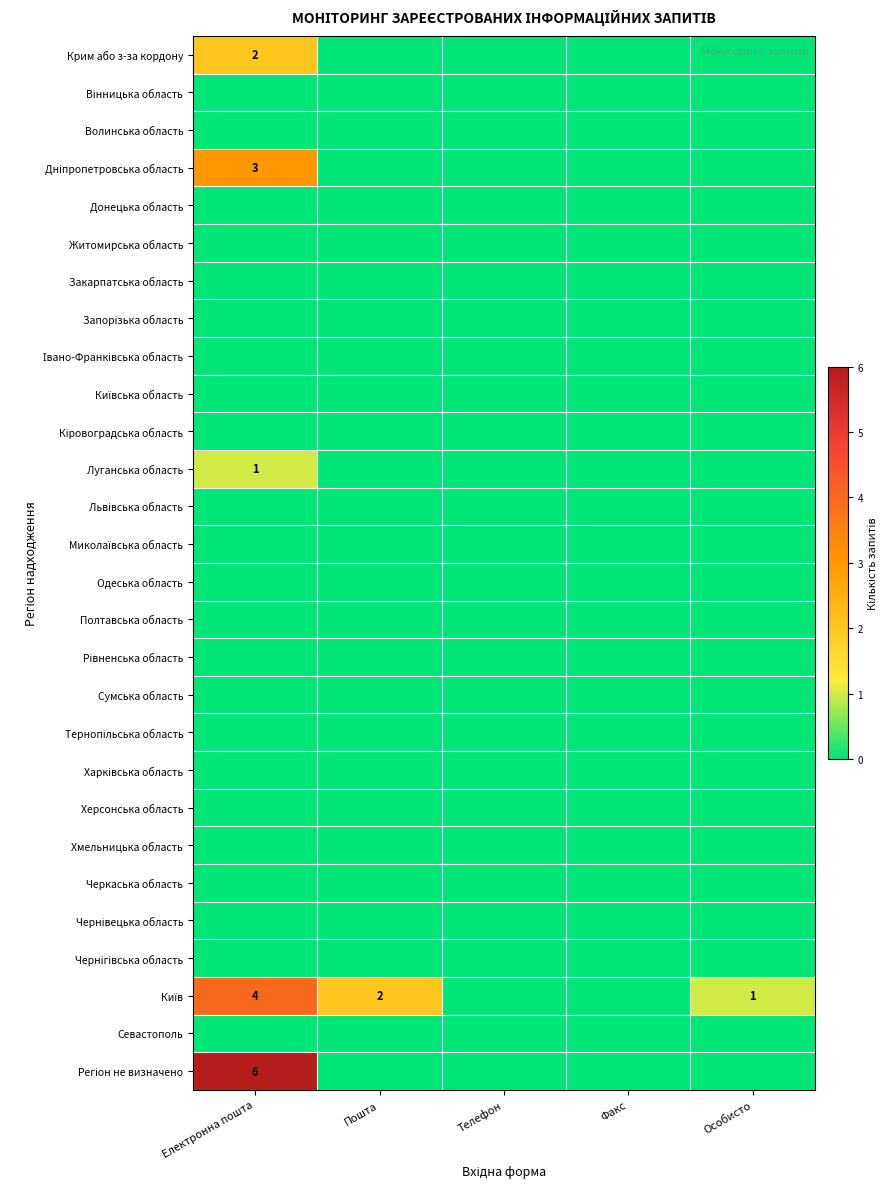

Rank the series by their maximum value, from lowest to highest.

Вінницька область, Волинська область, Донецька область, Житомирська область, Закарпатська область, Запорізька область, Івано-Франківська область, Київська область, Кіровоградська область, Львівська область, Миколаївська область, Одеська область, Полтавська область, Рівненська область, Сумська область, Тернопільська область, Харківська область, Херсонська область, Хмельницька область, Черкаська область, Чернівецька область, Чернігівська область, Севастополь, Луганська область, Крим або з-за кордону, Дніпропетровська область, Київ, Регіон не визначено